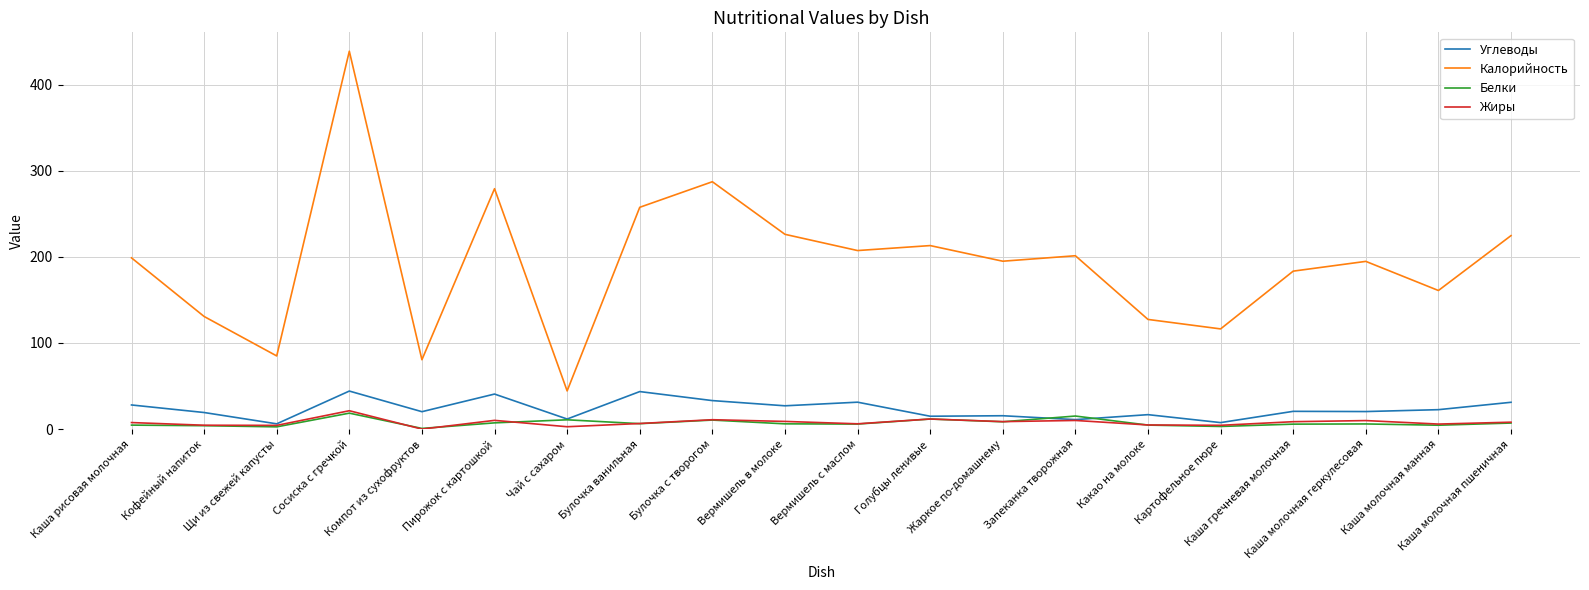

True or false: Жиры has a value of 8.7 at Жаркое по-домашнему.

True